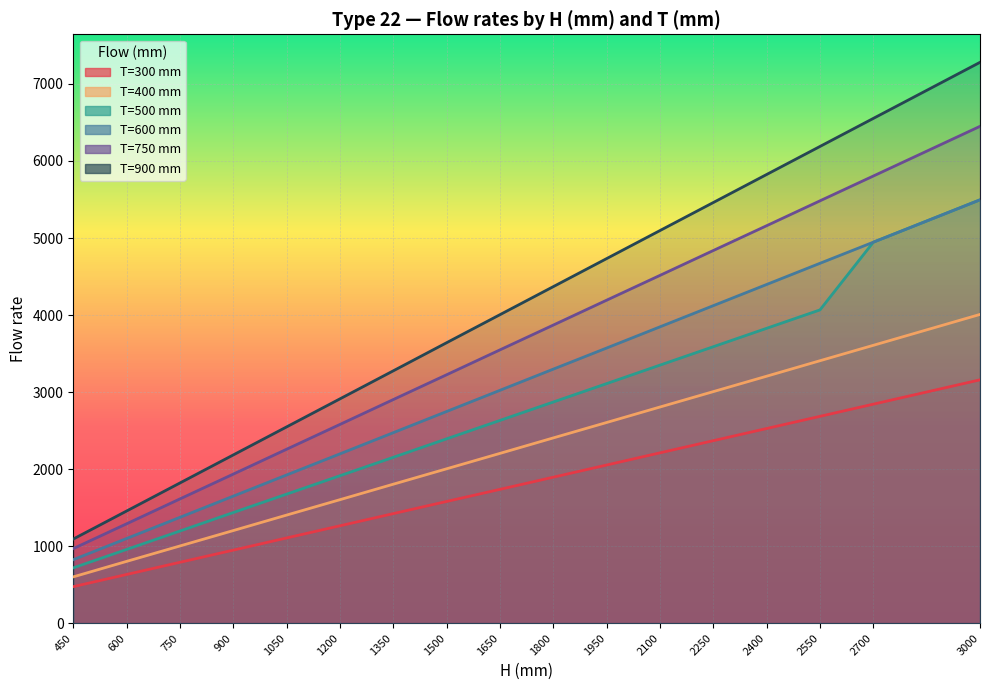

Where does the 600 series first go above 3023?

1800